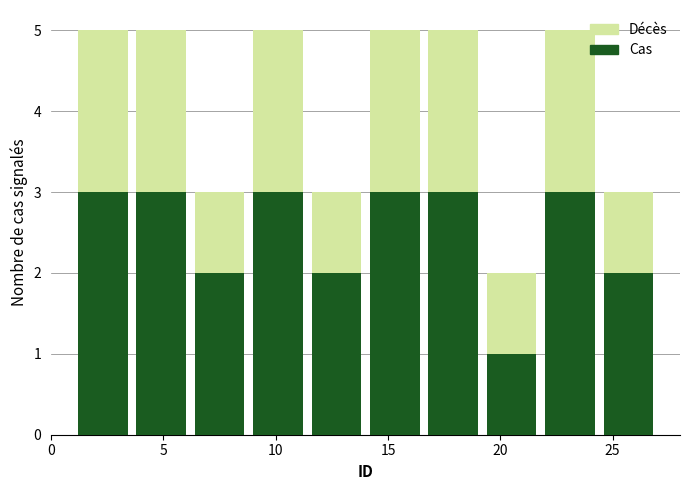

Reading left to right, list every stacked bar in this chart as the range it spans on the x-axis followed by its total height. Neither the bar edges nor the heights are printed on the chart, so give them approximately, as read against the axes.

1.0 to 3.6: 5
3.6 to 6.2: 5
6.2 to 8.8: 3
8.8 to 11.4: 5
11.4 to 14.0: 3
14.0 to 16.6: 5
16.6 to 19.2: 5
19.2 to 21.8: 2
21.8 to 24.4: 5
24.4 to 27.0: 3